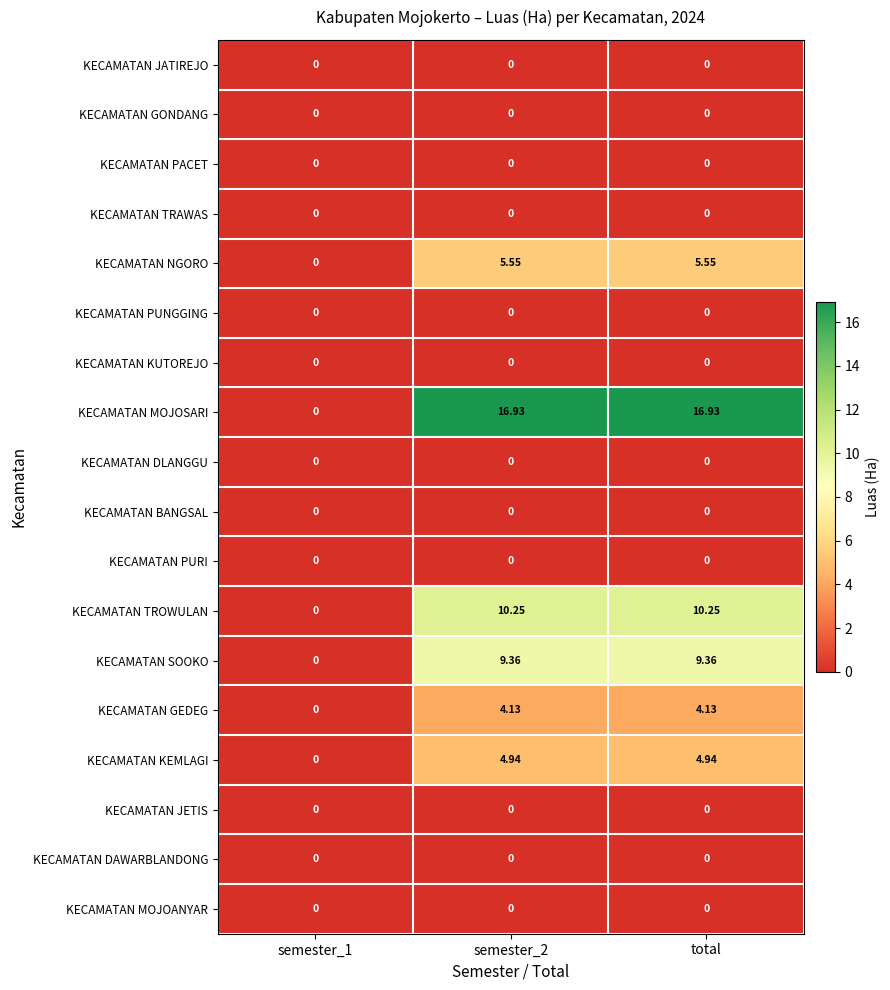

Which series has the largest range (max minus min)?

KECAMATAN MOJOSARI